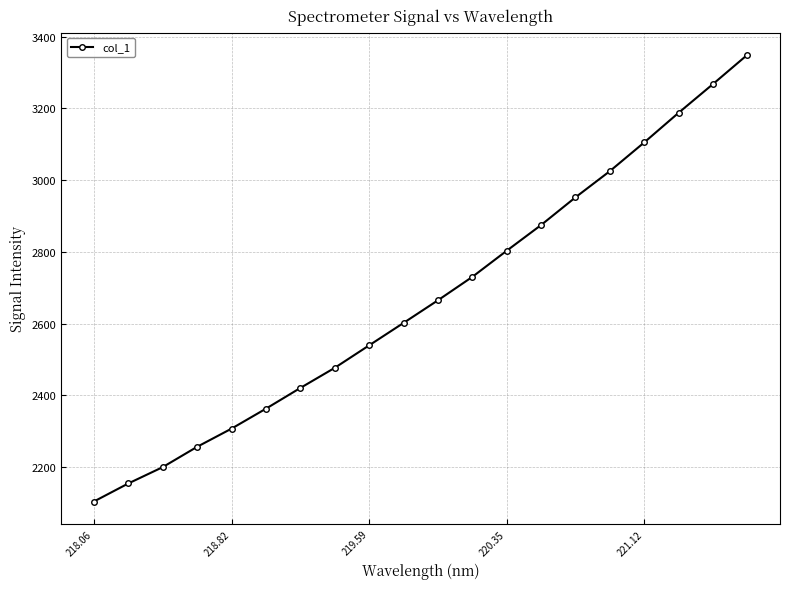

What is the sum of all values?

53383.4